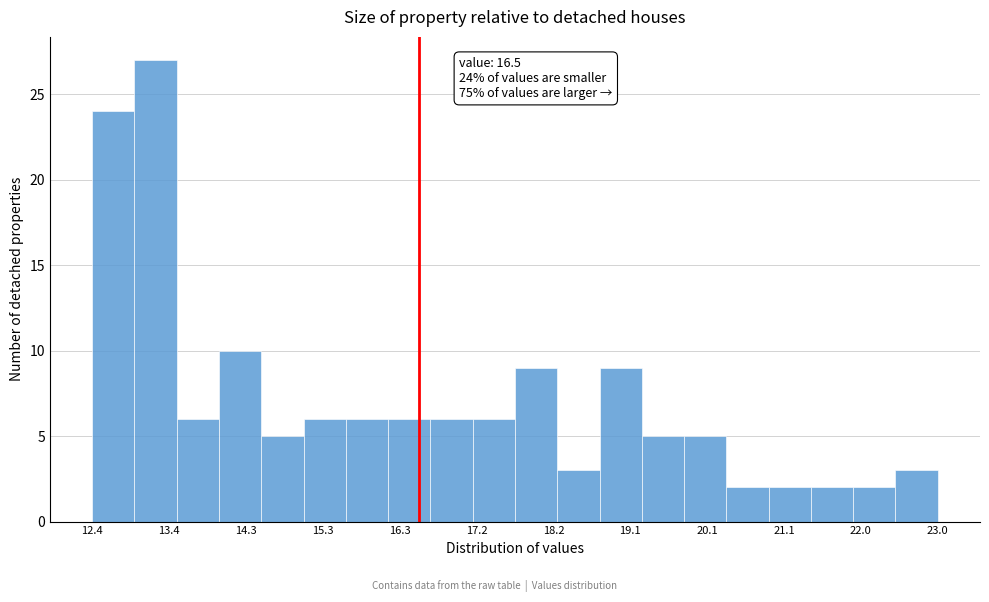

Which range on the x-axis has the tallest bar?

12.93 to 13.46